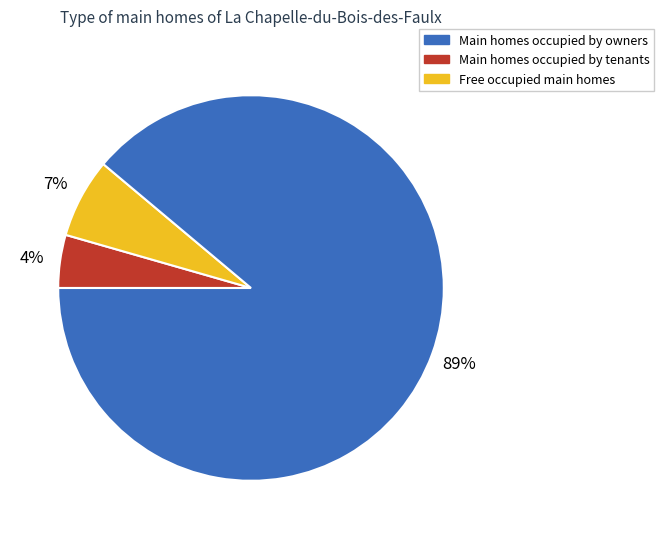

Is there any slice that represents more than half of the pie?

Yes